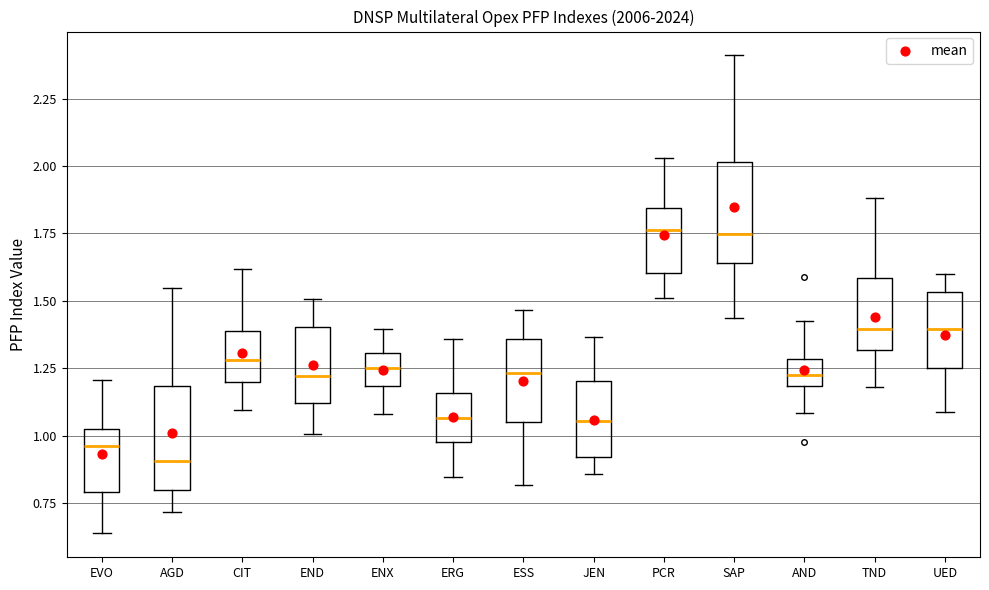

Where does the lower whisker of the box for UED end on the y-axis? The values are not printed on the chart, so give them approximately, as read against the axis.

1.10